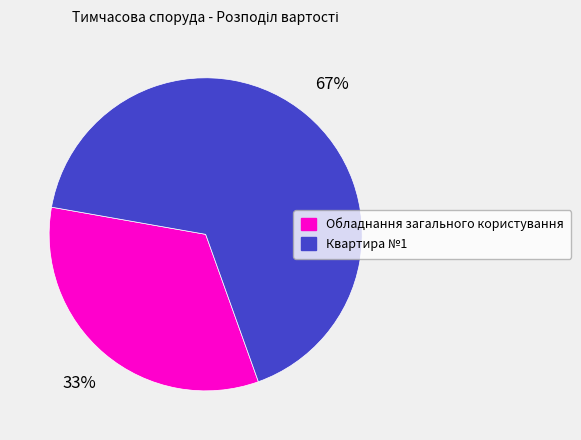

Which slice is the largest?

Квартира №1